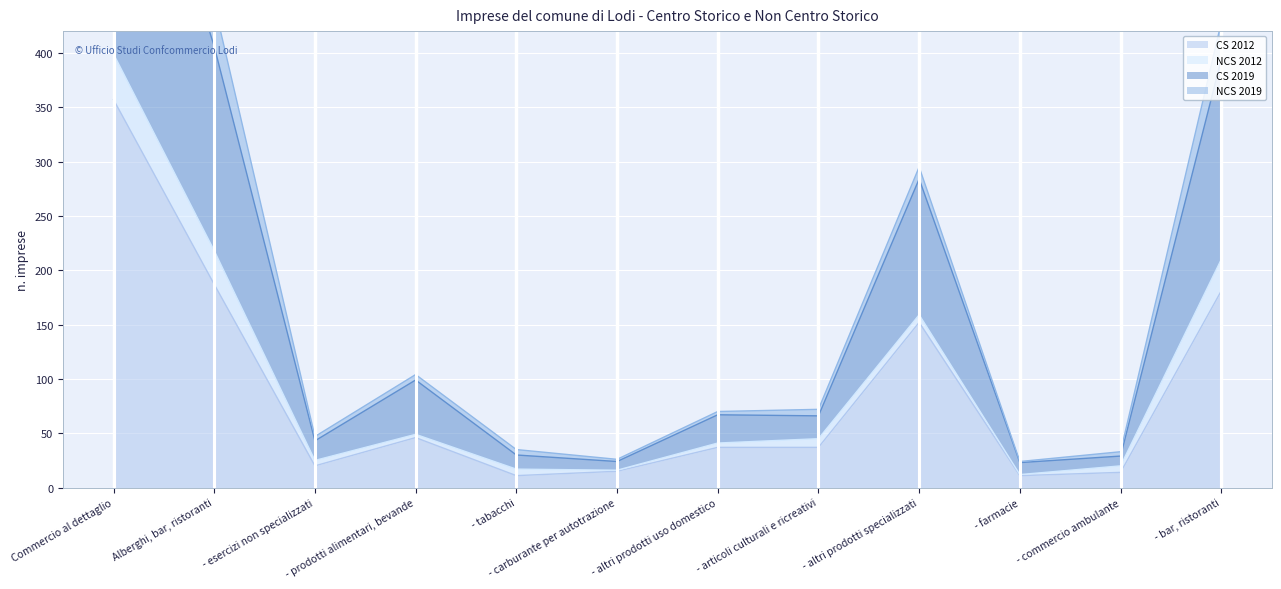

What is the greatest value displayed?

744